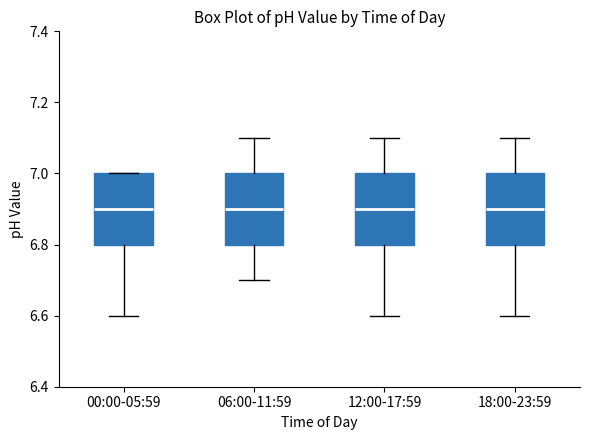

Reading left to right, read every box against the y-axis: the position of its median line, the range the box covers, and the ends of its whiskers. The values are not printed on the chart, so give them approximately, as read against the axis.

00:00-05:59: median 6.9, box 6.8 to 7.0, whiskers 6.6 to 7.0
06:00-11:59: median 6.9, box 6.8 to 7.0, whiskers 6.7 to 7.1
12:00-17:59: median 6.9, box 6.8 to 7.0, whiskers 6.6 to 7.1
18:00-23:59: median 6.9, box 6.8 to 7.0, whiskers 6.6 to 7.1